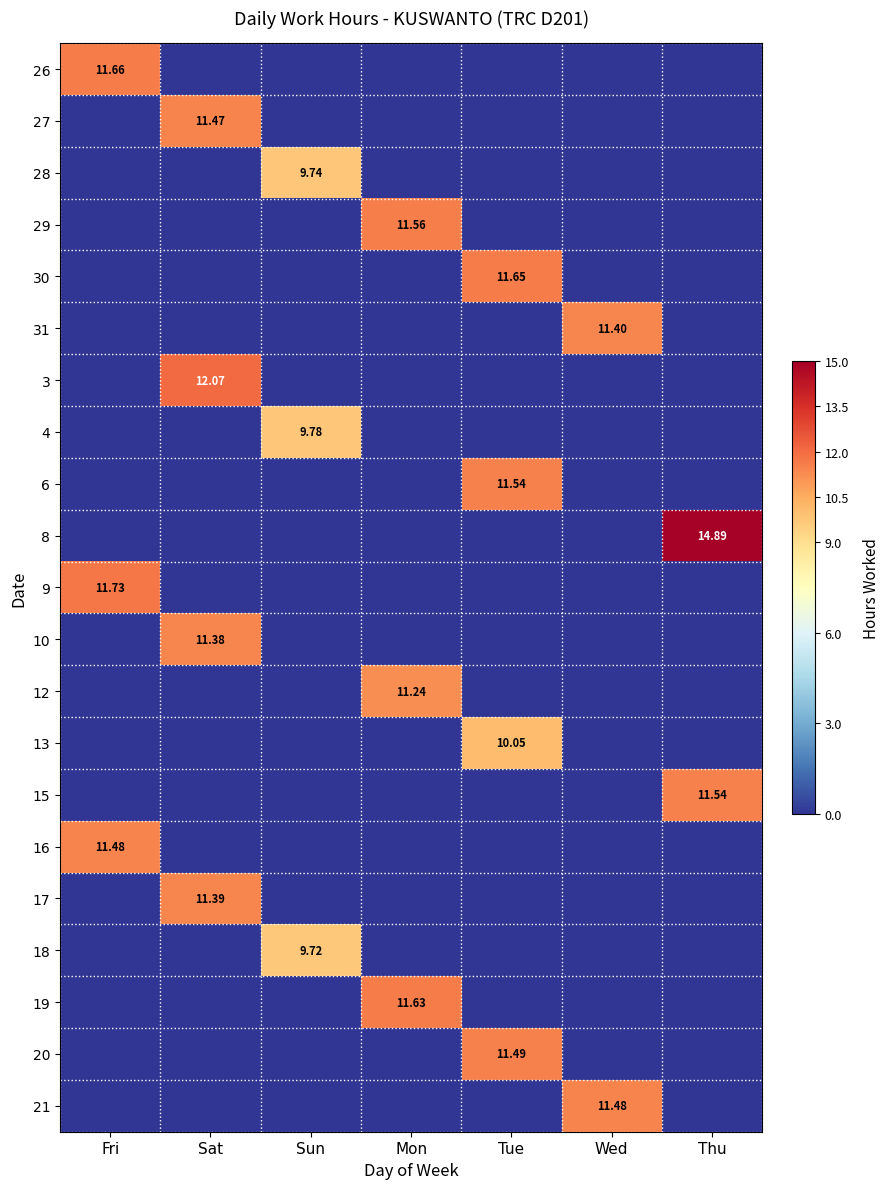

Which has a higher value, Wed or Sat?

Wed